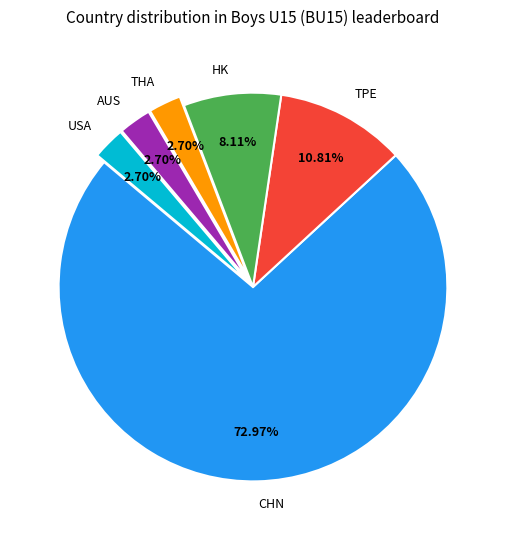

What percentage is the HK slice, to the nearest percent?

8%